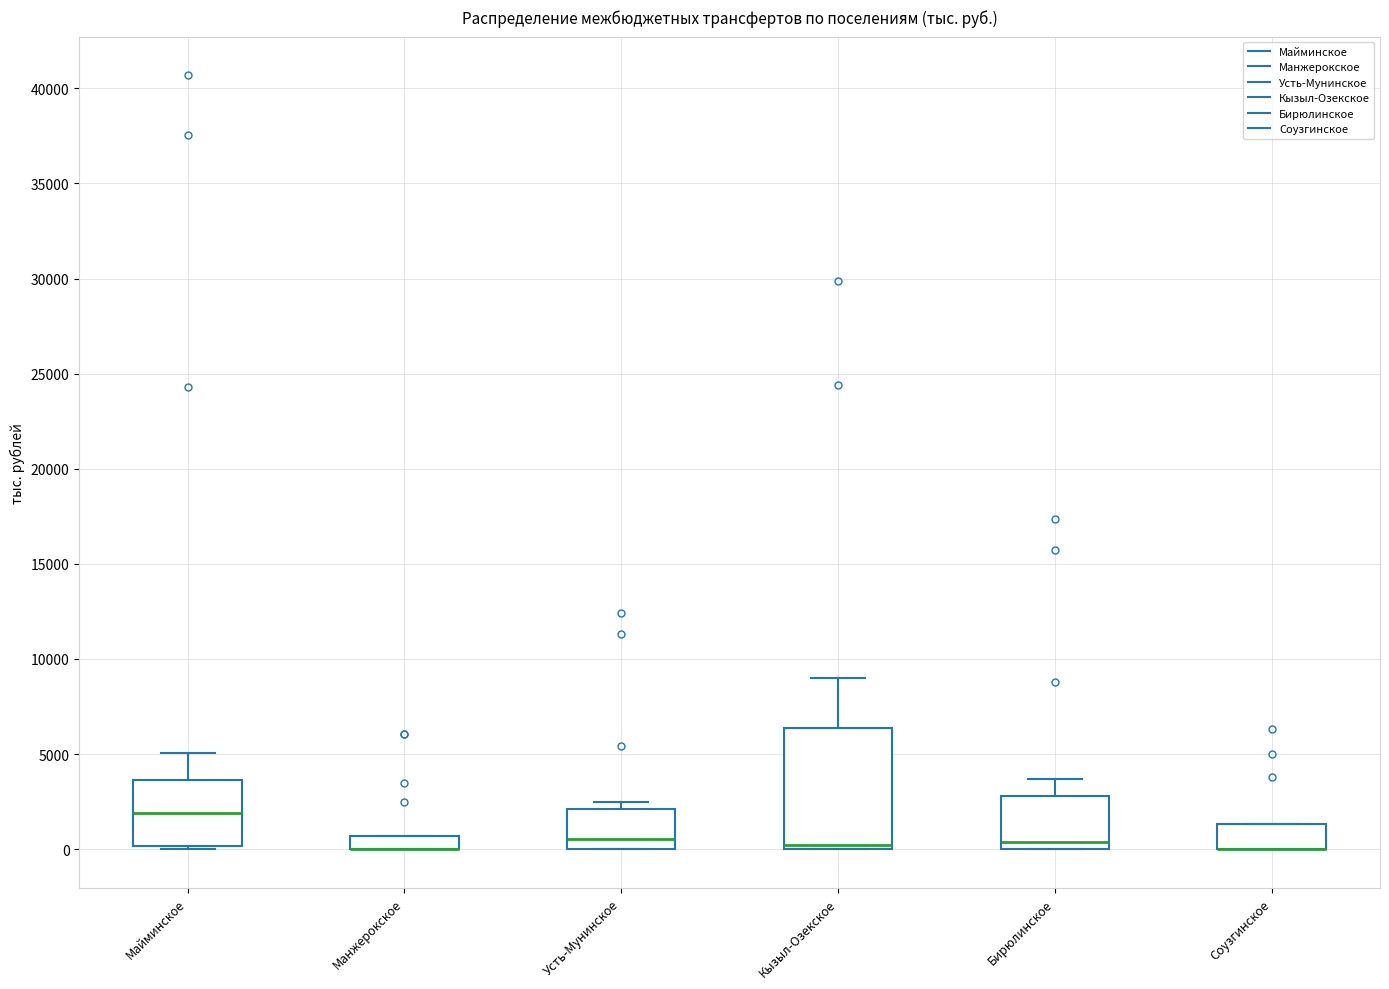

Where is the lower edge of the box for Манжерокское on the y-axis? The values are not printed on the chart, so give them approximately, as read against the axis.

0